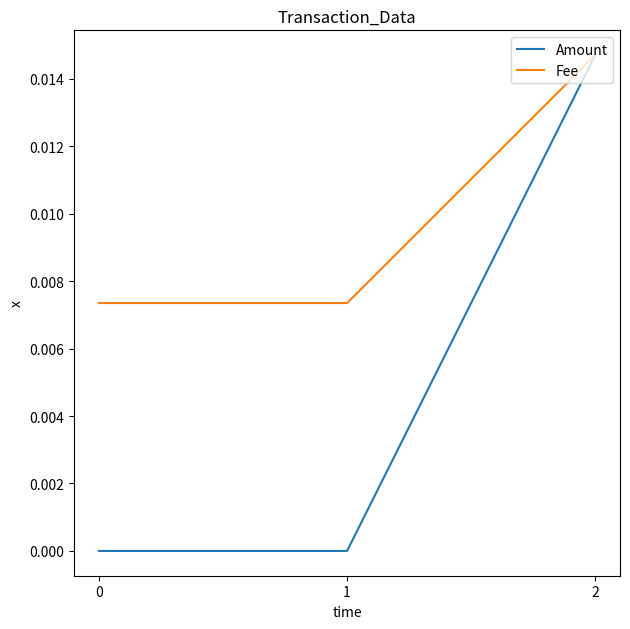

Which series has the largest range (max minus min)?

Amount